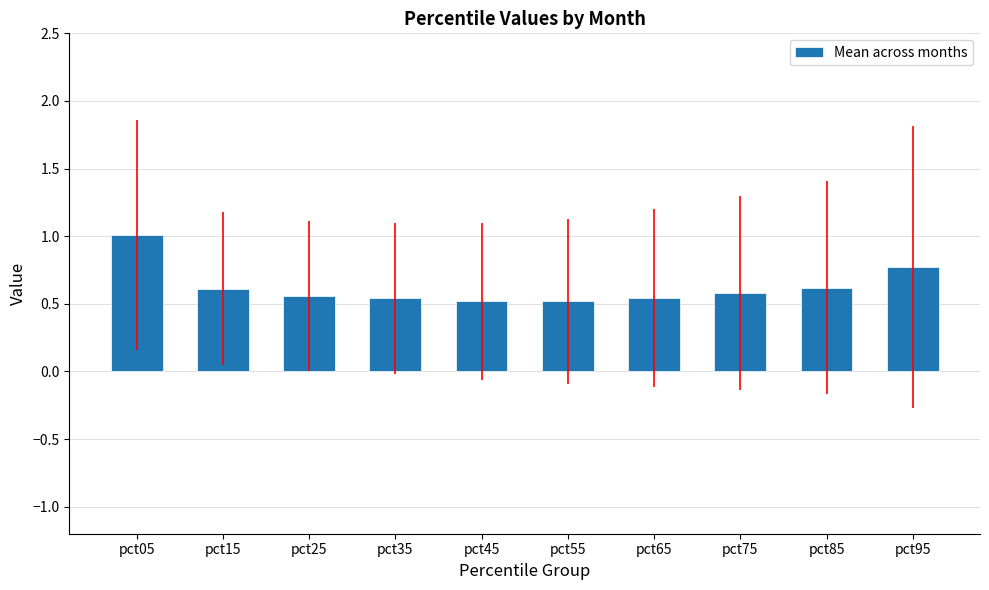

The chart shows a value of 0.5 at pct65. True or false?

True